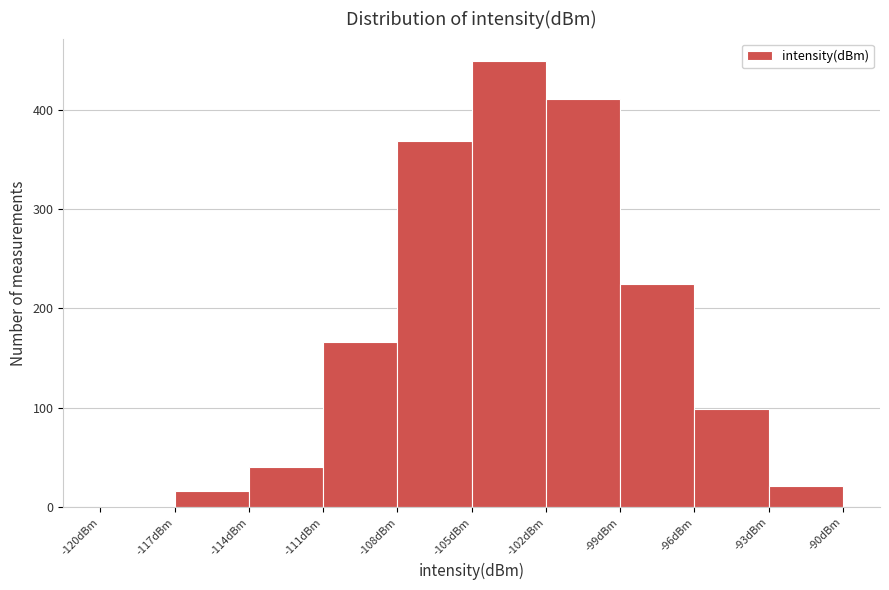

What is the height of the bar covering -96 to -93 on the x-axis? The values are not printed on the chart, so give them approximately, as read against the axis.

100